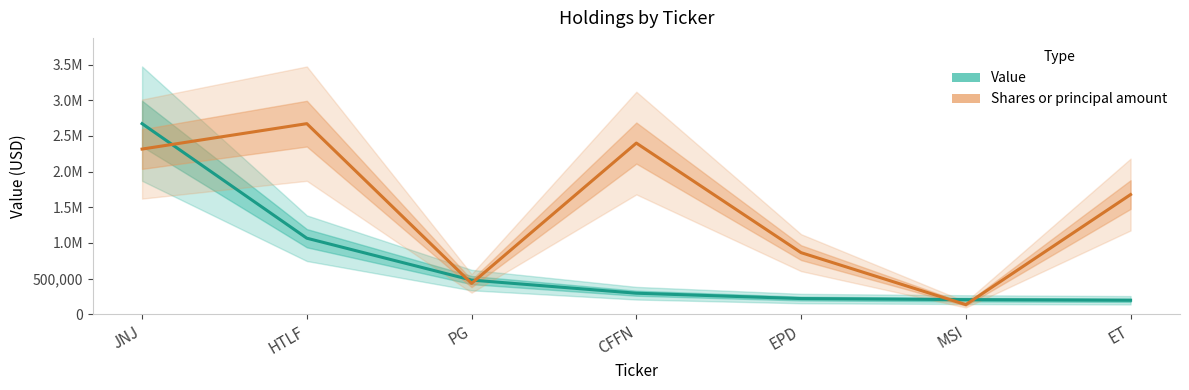

List the series in order of their peak value, highest first.

Value, Shares or principal amount